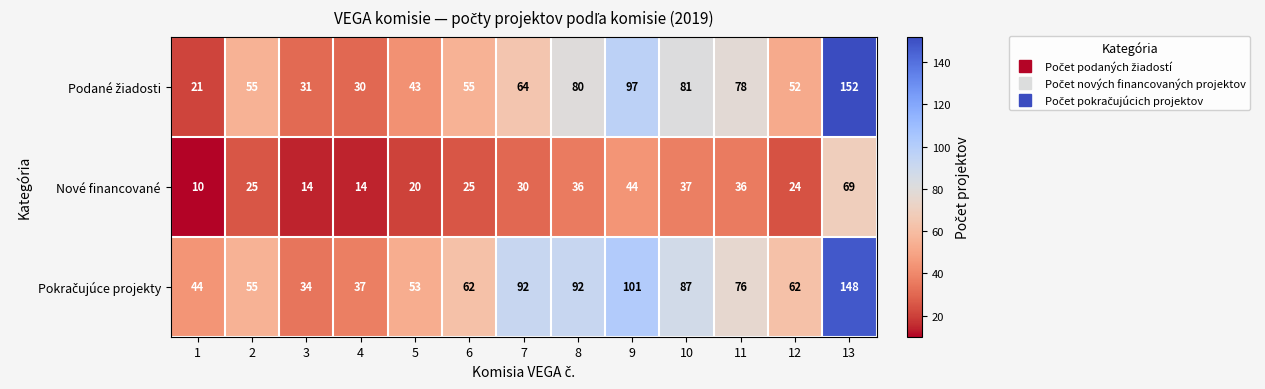

Read the Nové financované value at 1, to the nearest 5.

10